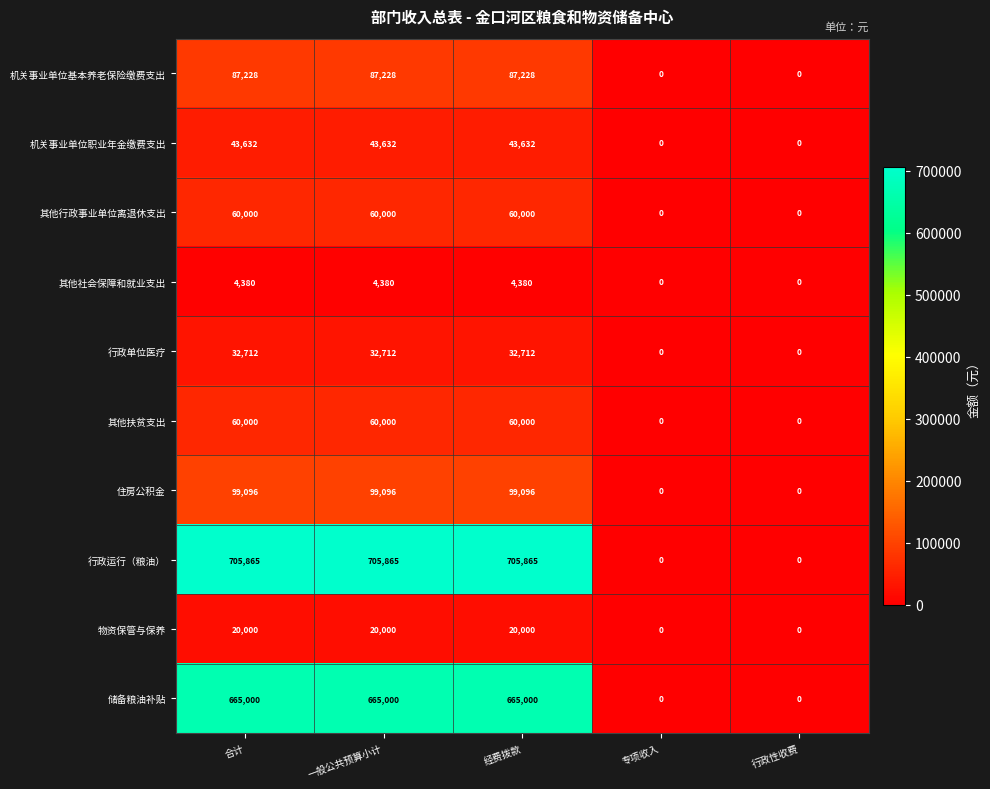

At how many categories does at least one series exceed 553097?

3